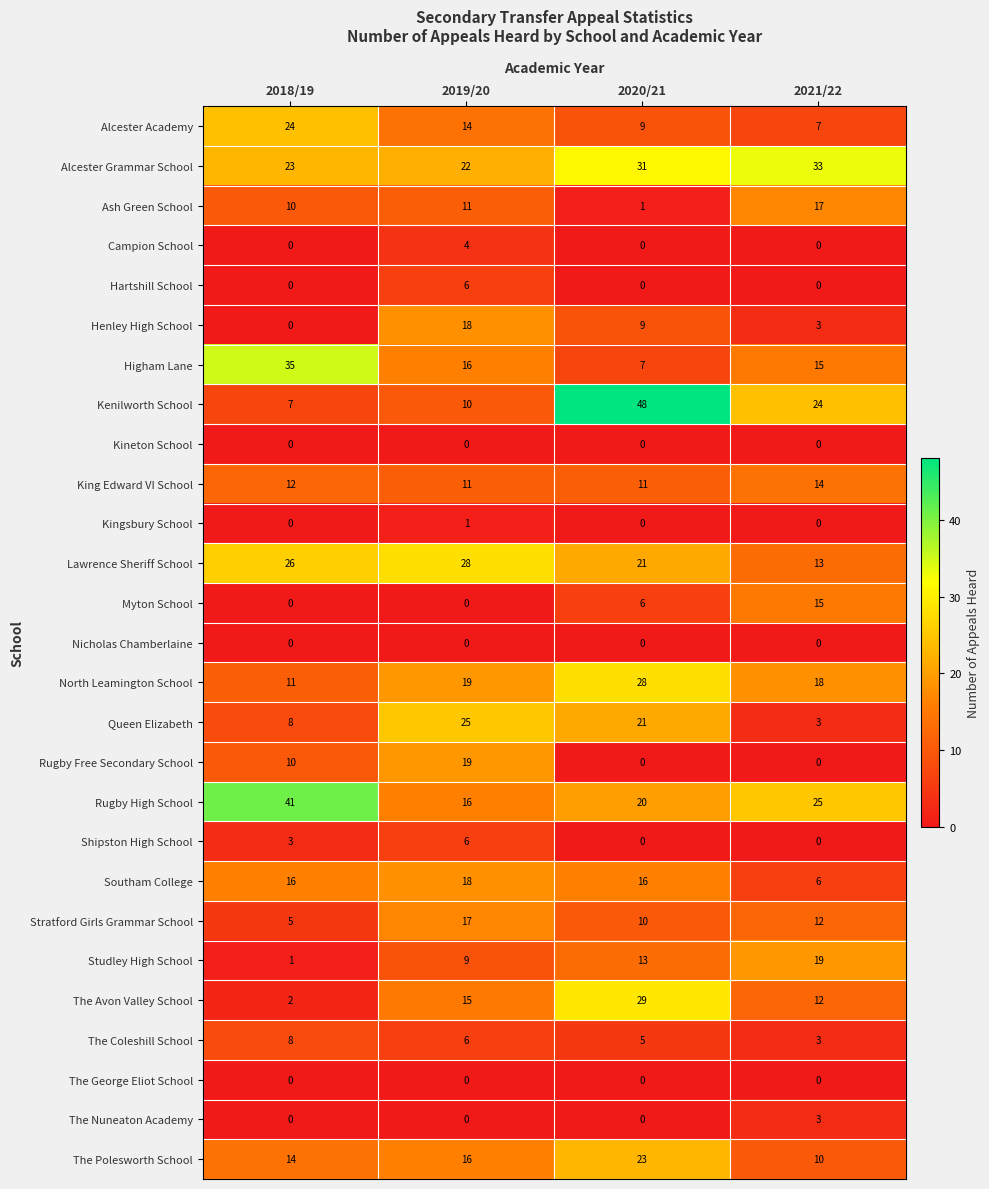

How many distinct data groups are displayed?

27